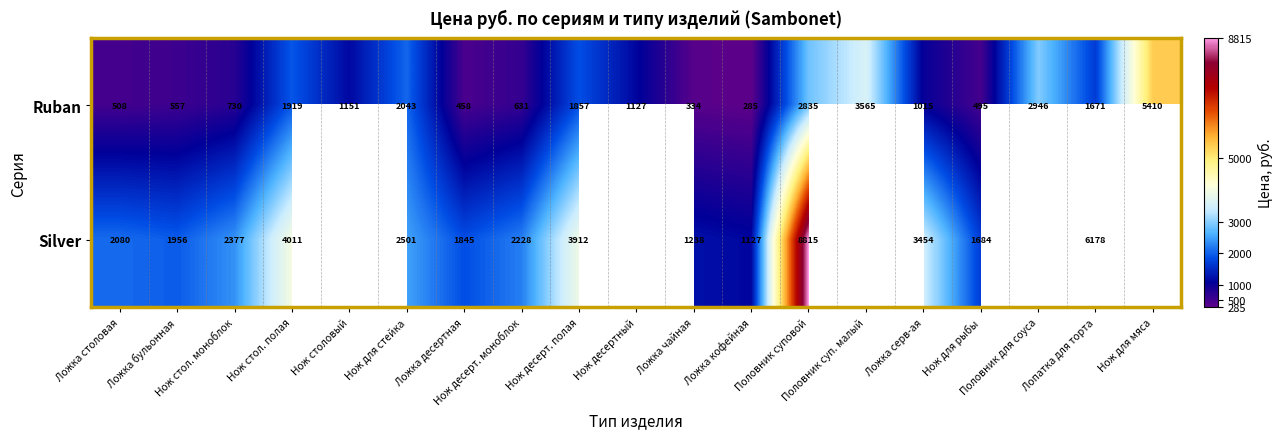

True or false: Silver has a value of 1383.4 at Нож десерт. моноблок.

False